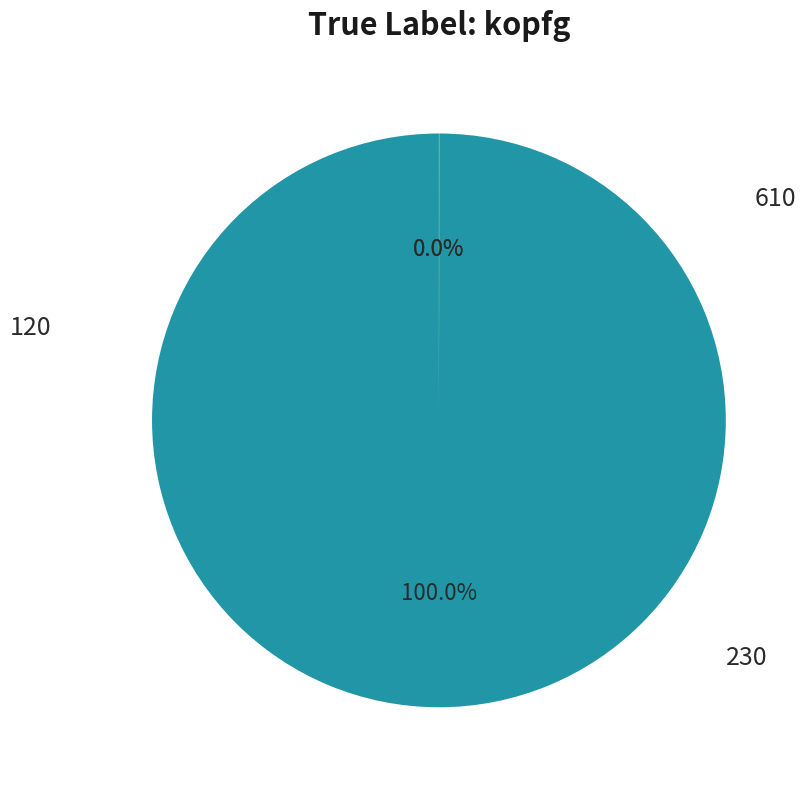

To the nearest percent, what is the average slice percentage?

33%